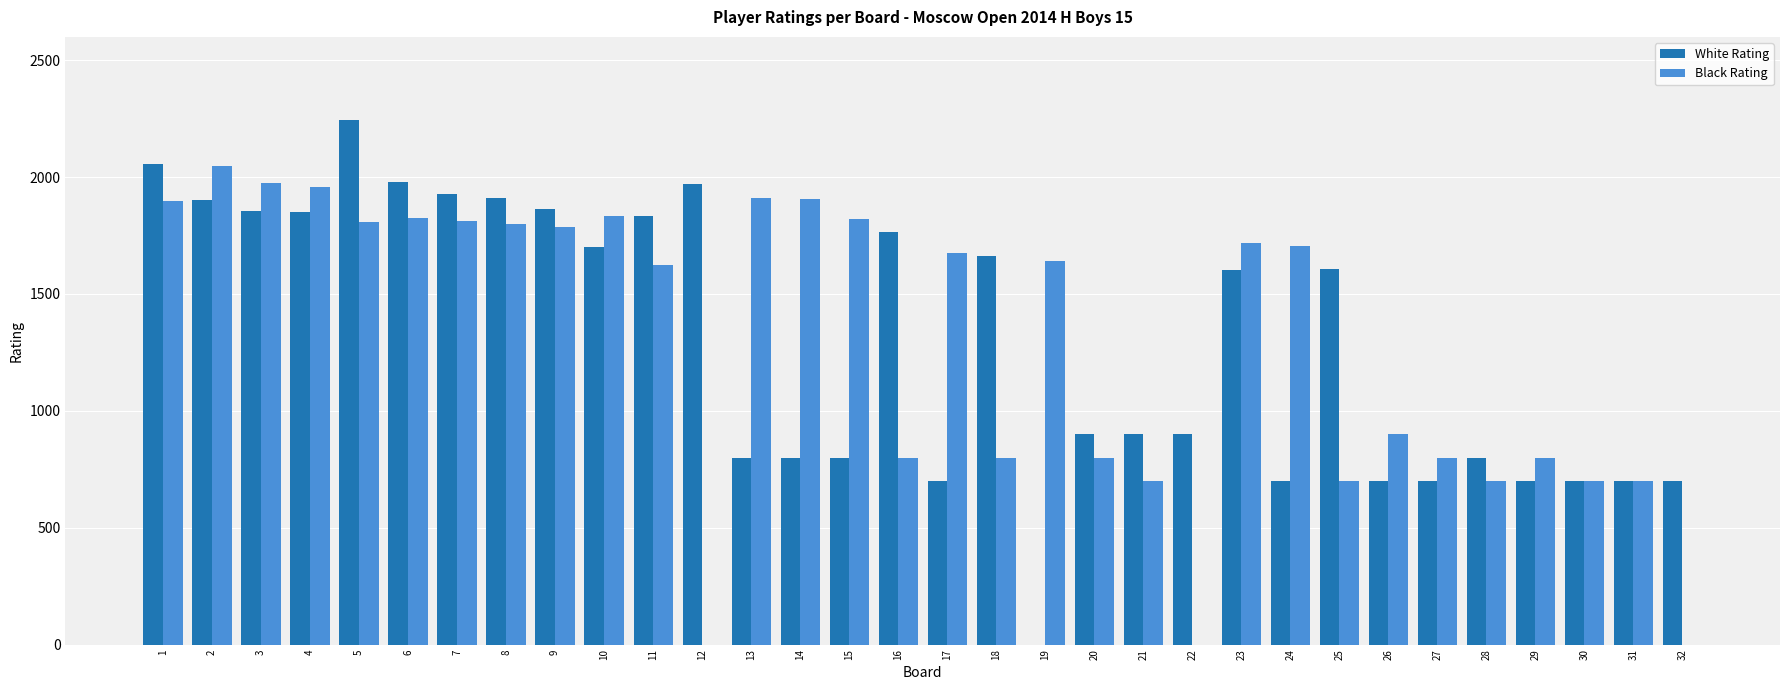

Between 2 and 15, which series saw the biggest shift?

White Rating